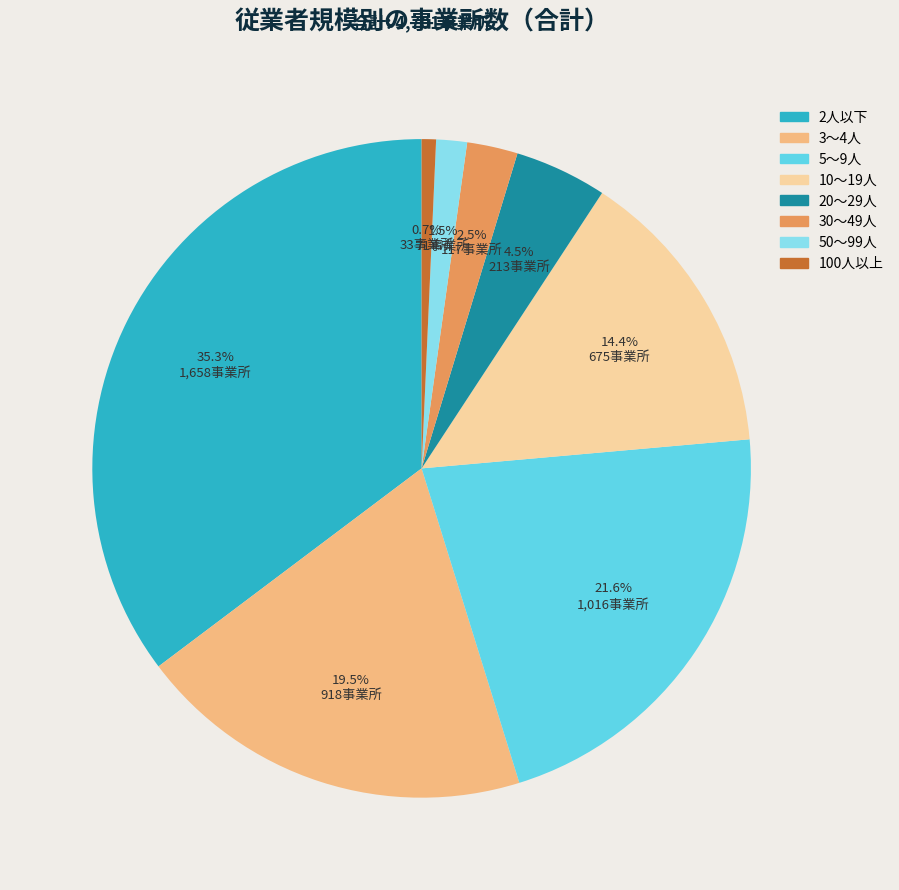

What is the ratio of the value at 5～9人 to the value at 100人以上?

30.8